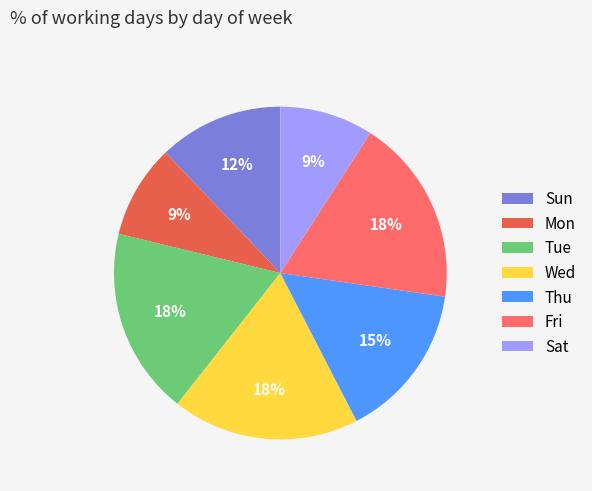

Is it true that Thu is 9% of the pie?

False